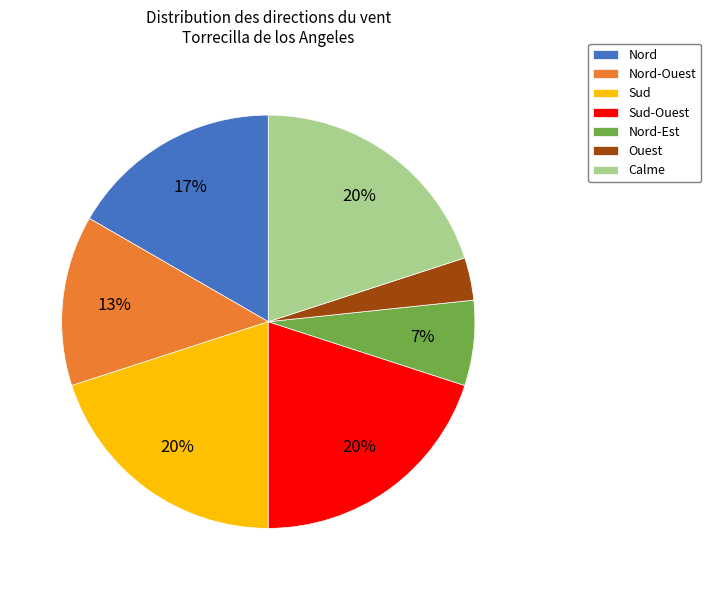

To the nearest percent, what is the combined percentage of Sud-Ouest and Calme?

40%